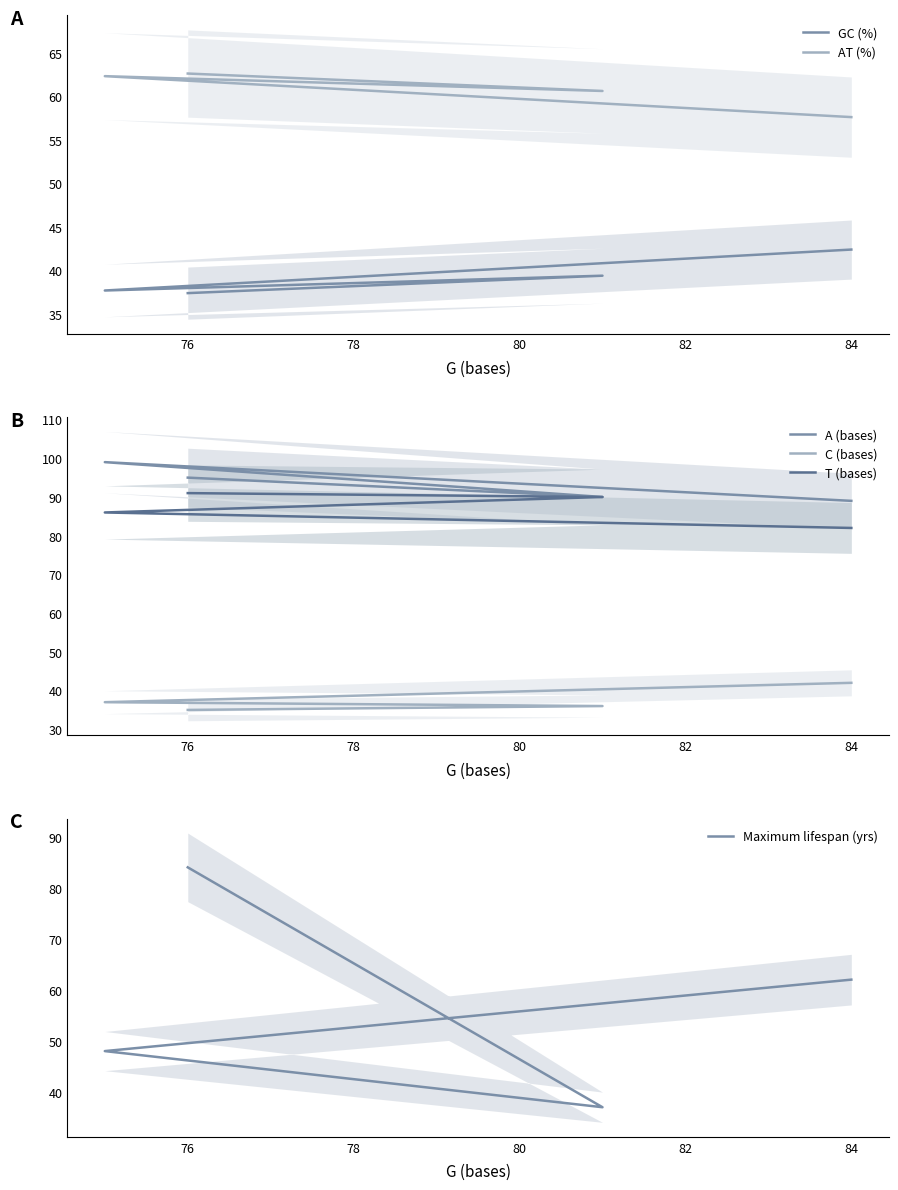

True or false: T (bases) has more than 1 points higher than both neighbors.

False